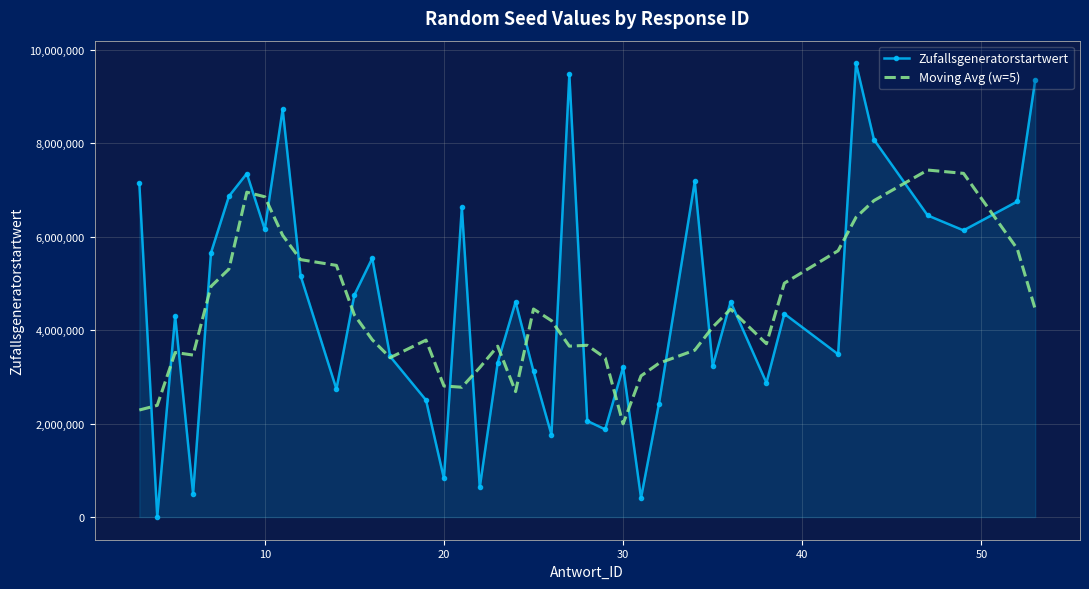

What is the difference between the second highest and second lowest values in the Zufallsgeneratorstartwert series?

9059953.0